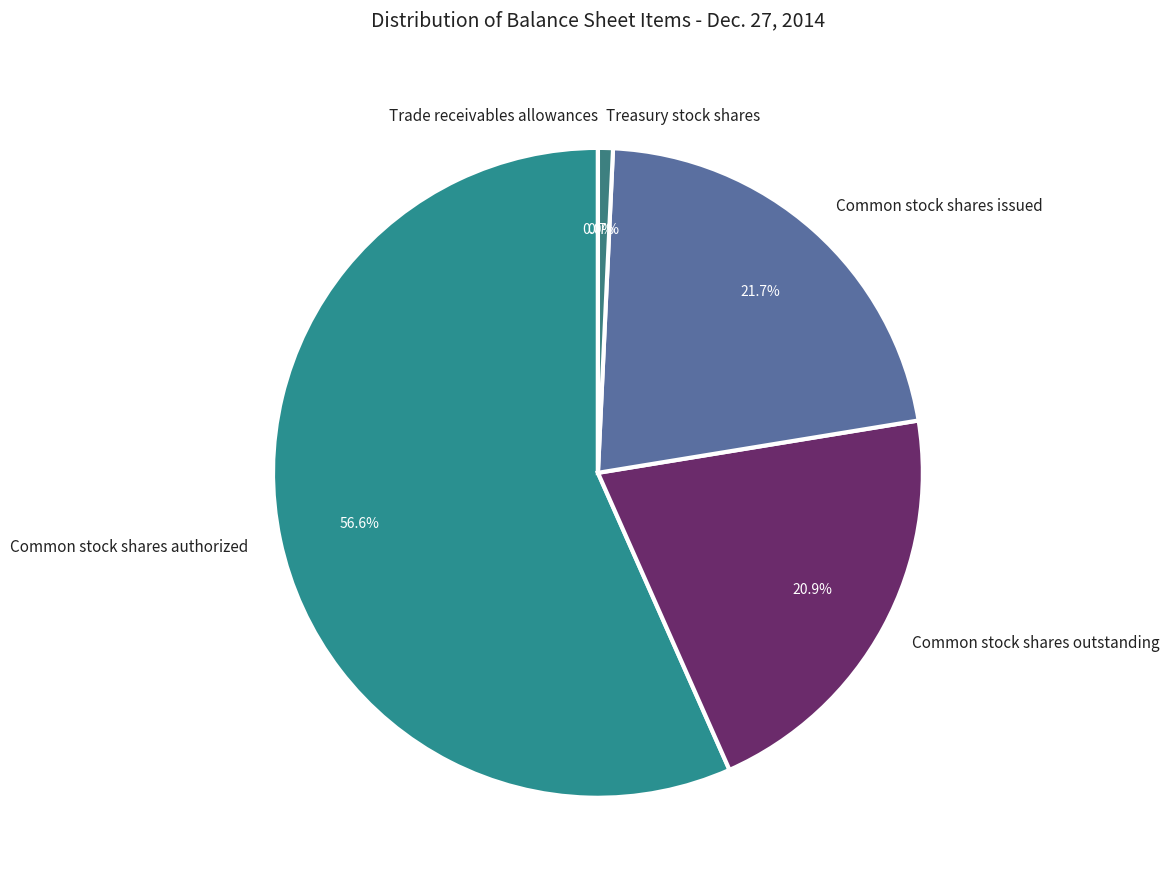

Combined, do Common stock shares issued and Common stock shares outstanding account for over 50%?

No